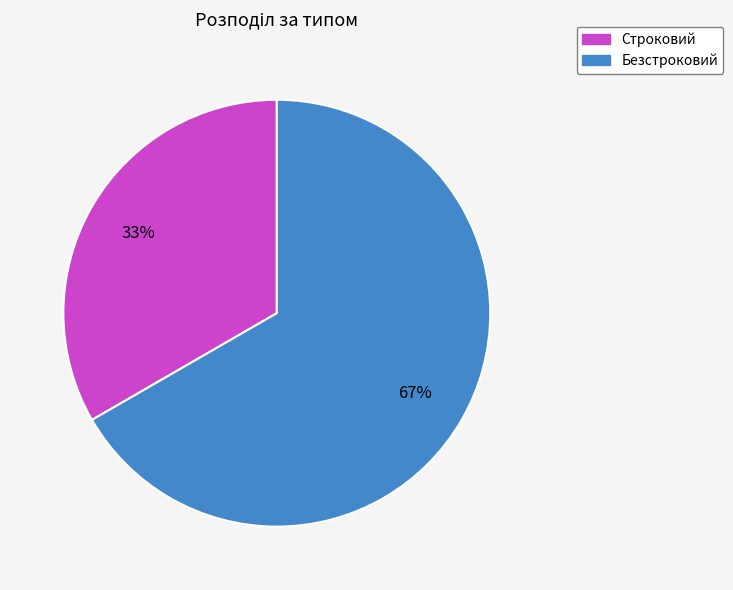

Rank the categories by value from lowest to highest.

Строковий, Безстроковий